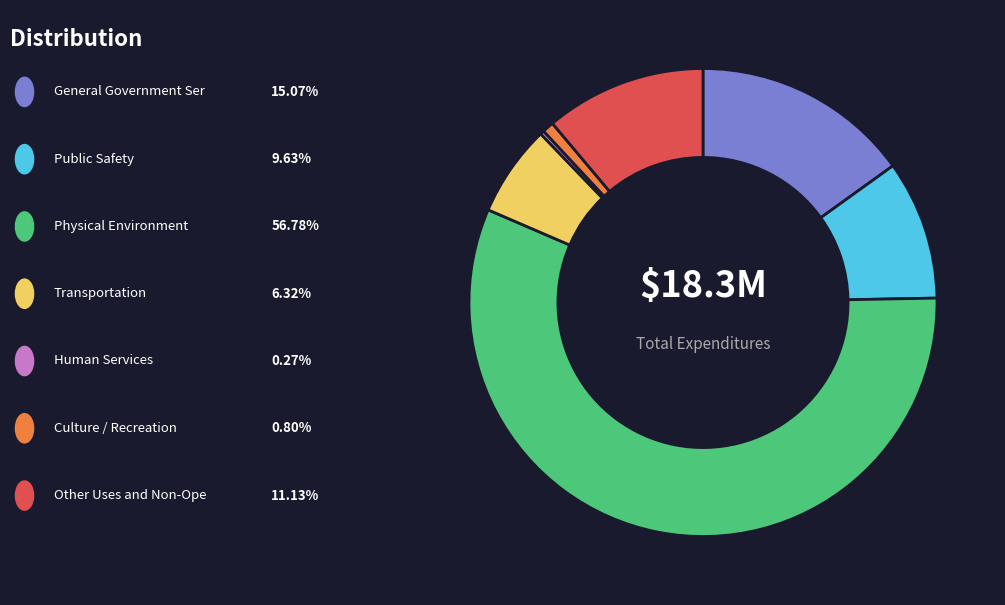

Is there a majority slice in this chart?

Yes